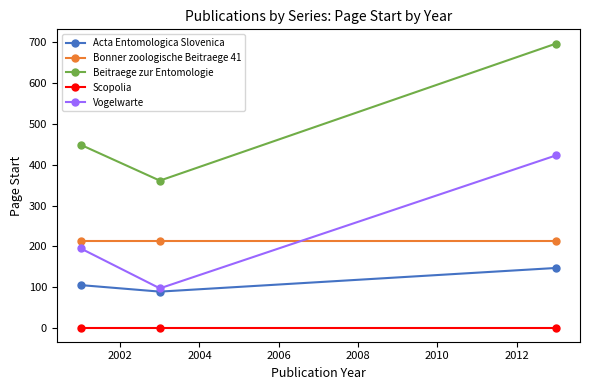

What is the difference between the second highest and minimum values in the Beitraege zur Entomologie series?

88